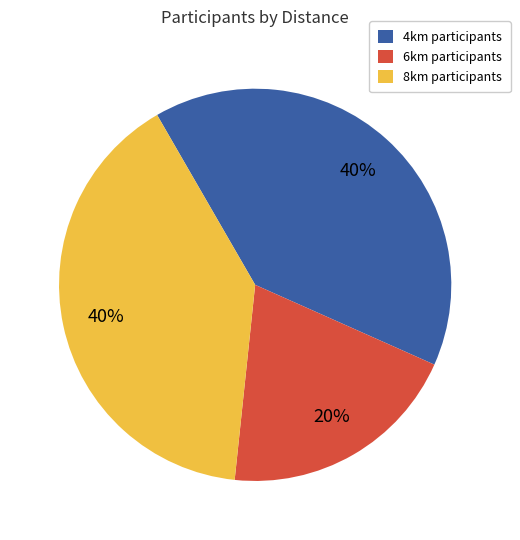

Which category has the smallest portion of the pie?

6km participants